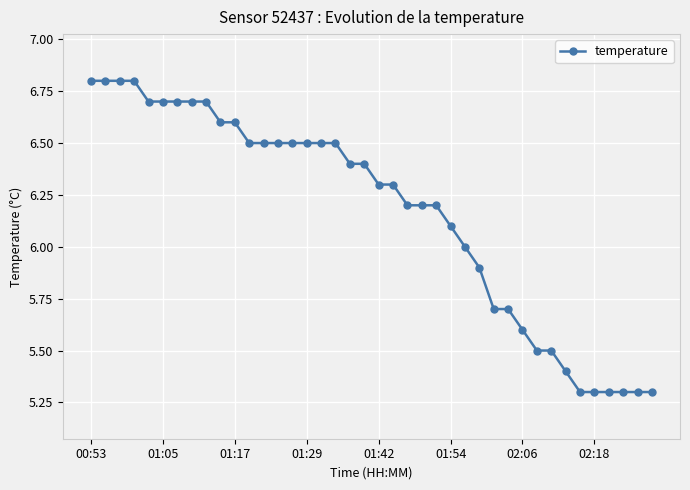

What is the value of the 10th point from the left?

6.6